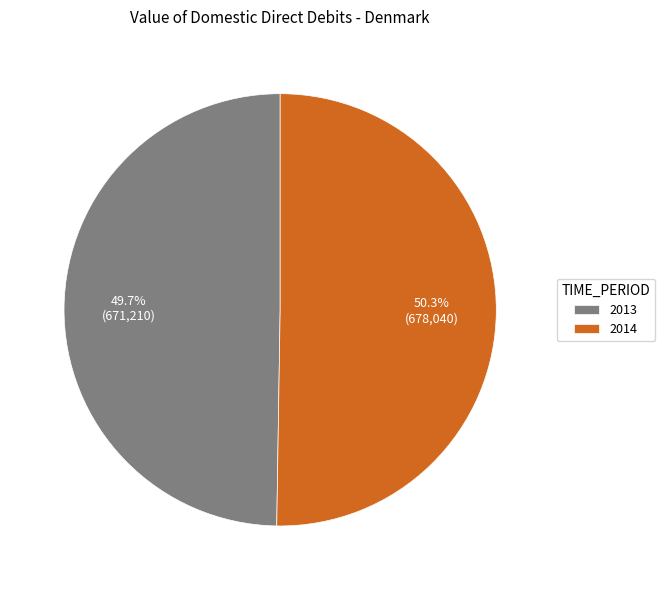

Approximately how many times larger is the value at 2014 compared to 2013?

1.0